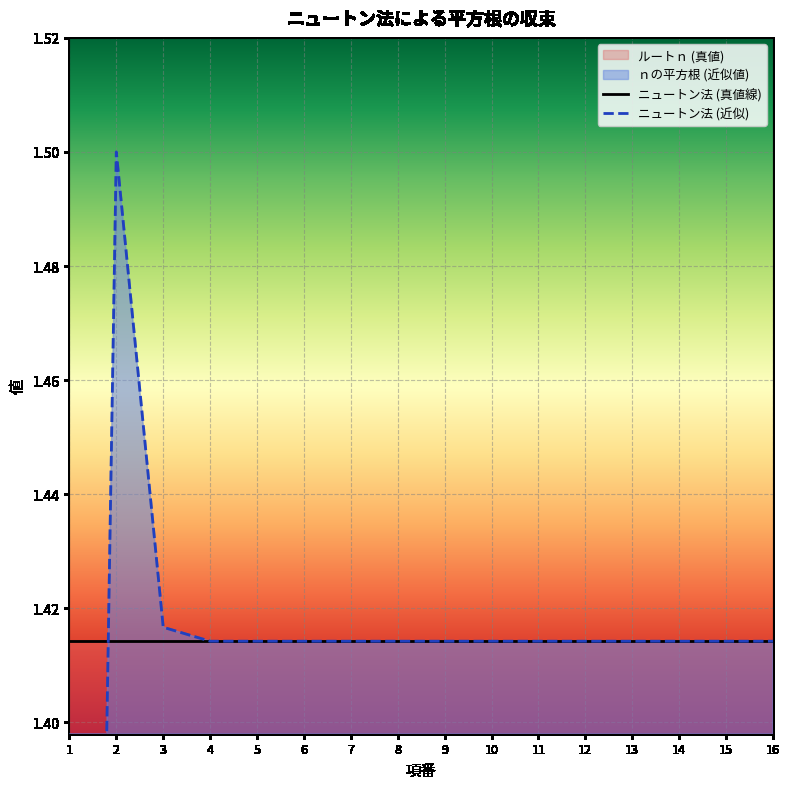

How many categories are shown in the chart?

16